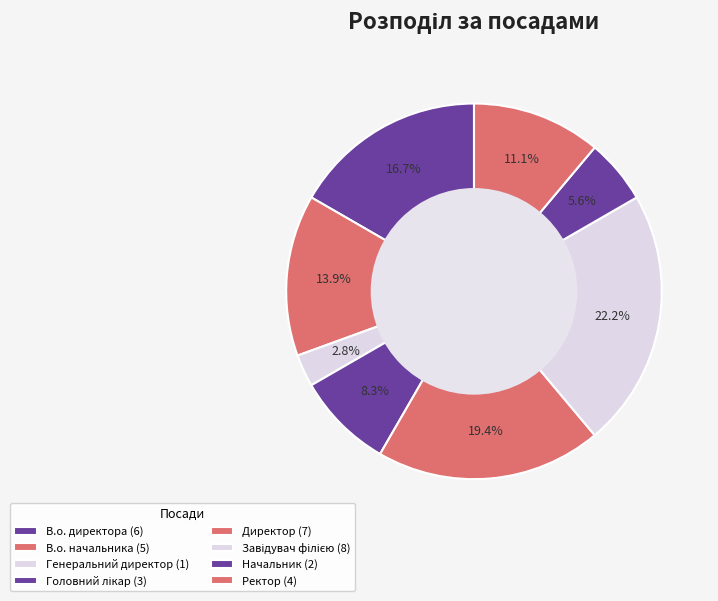

What percentage is the Ректор slice, to the nearest percent?

11%